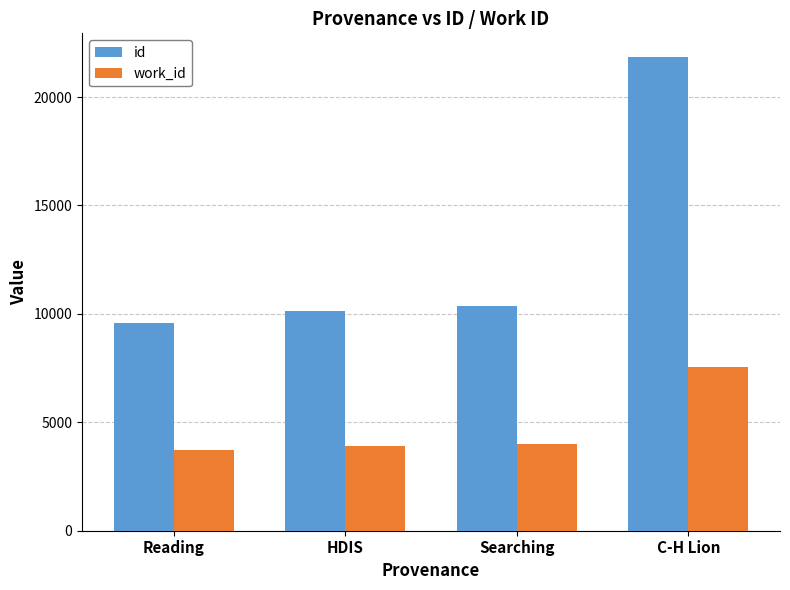

The value of work_id at Reading is 3700. True or false?

True